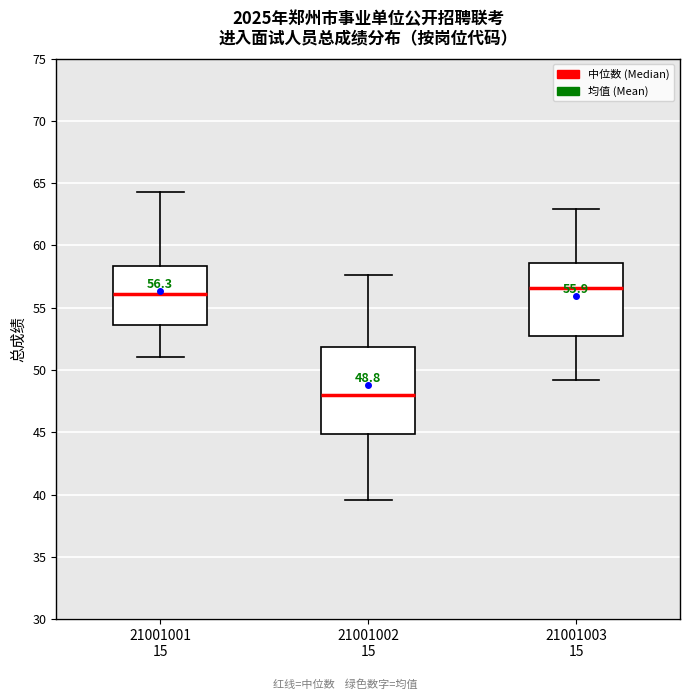

Which box has the lowest median line?

21001002 15